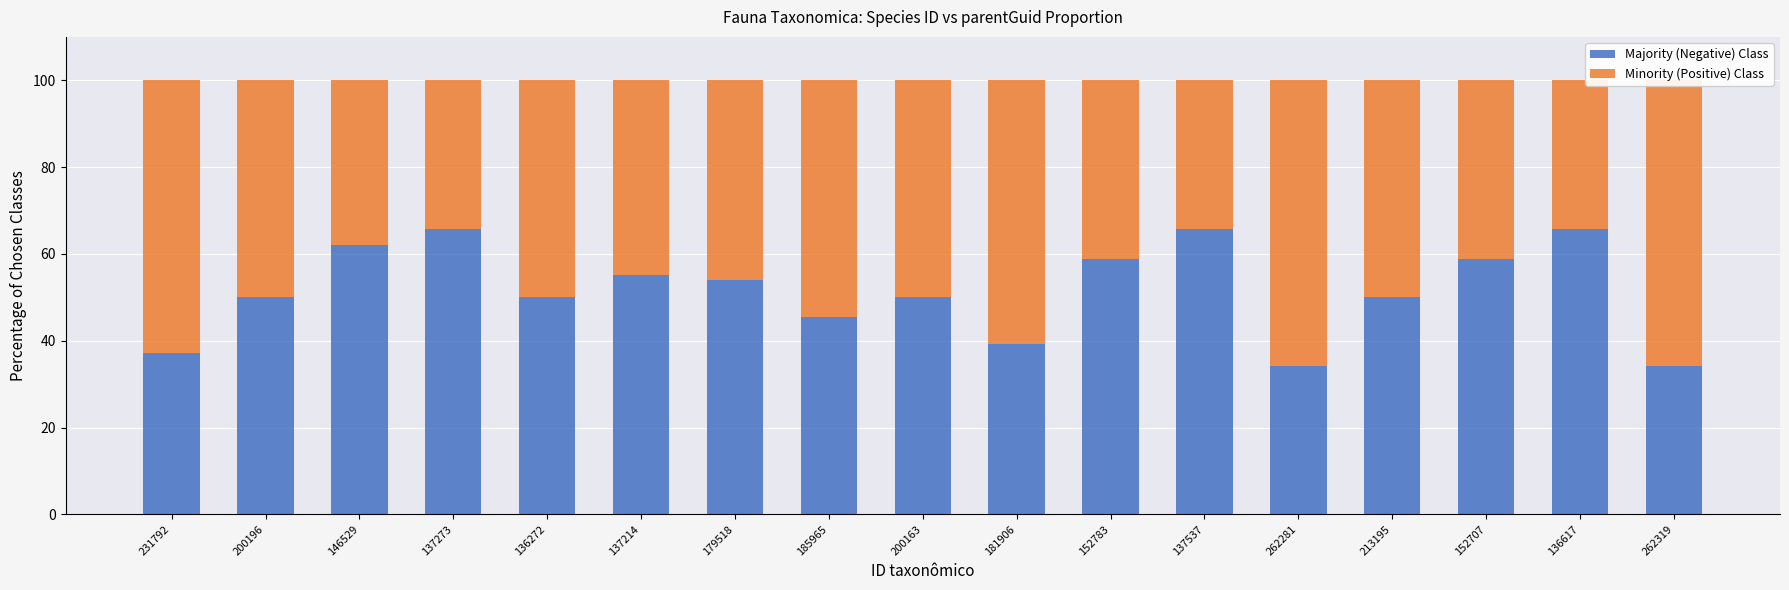

The value of Majority (Negative) Class at 136272 is 50.1. True or false?

True